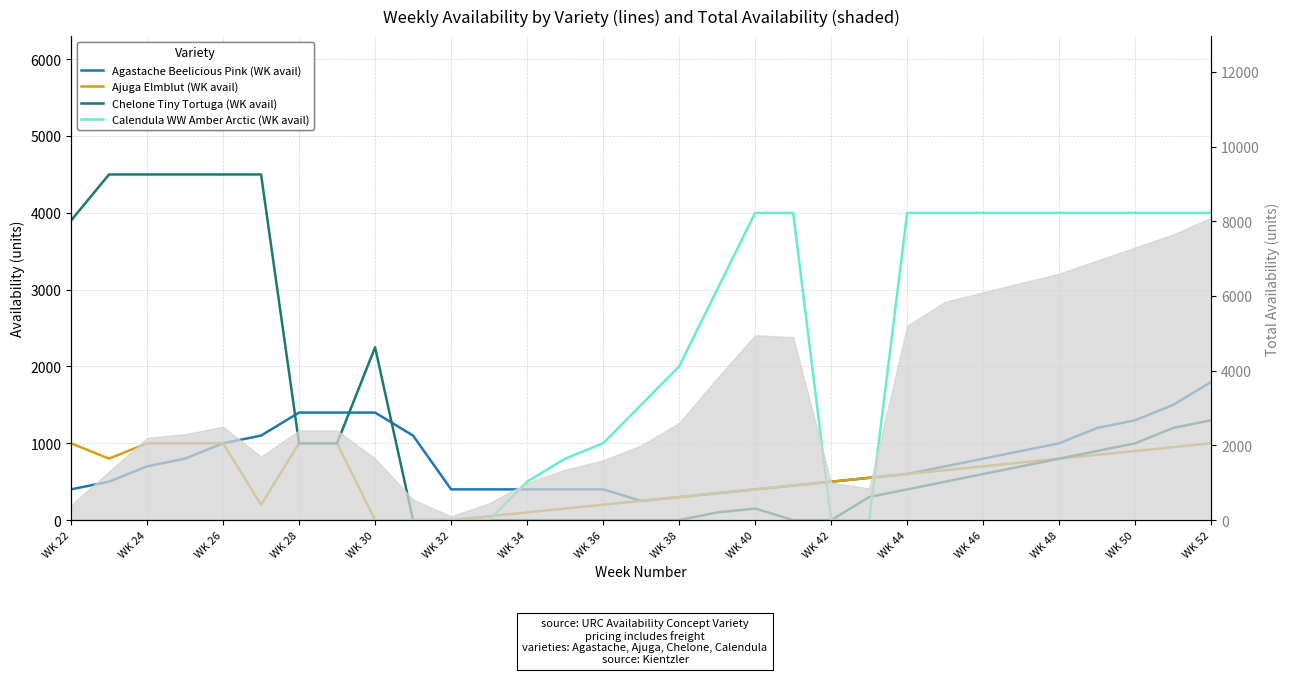

In Agastache Beelicious Pink (WK avail), how many points are lower than both neighbors (excluding endpoints)?

1